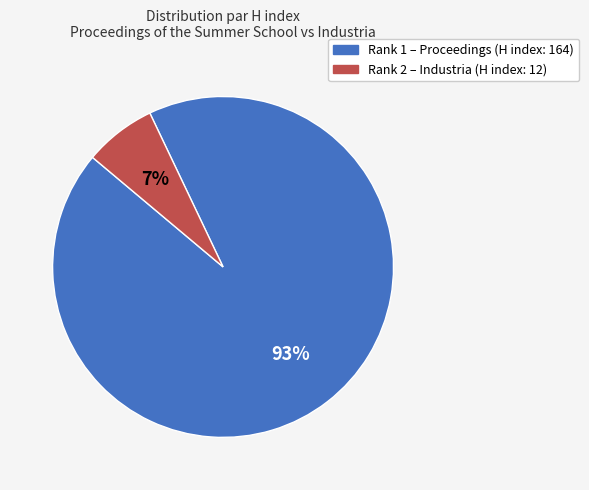

To the nearest percent, what is the average slice percentage?

50%